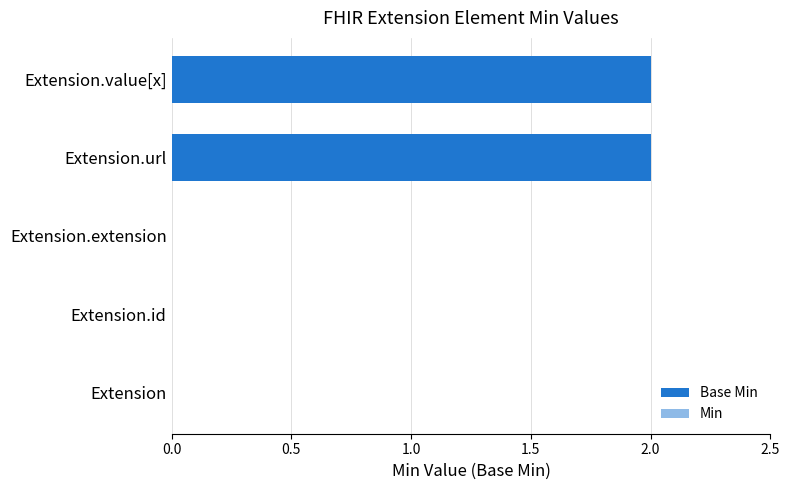

Are the bars grouped side by side (vs. stacked)?

Yes